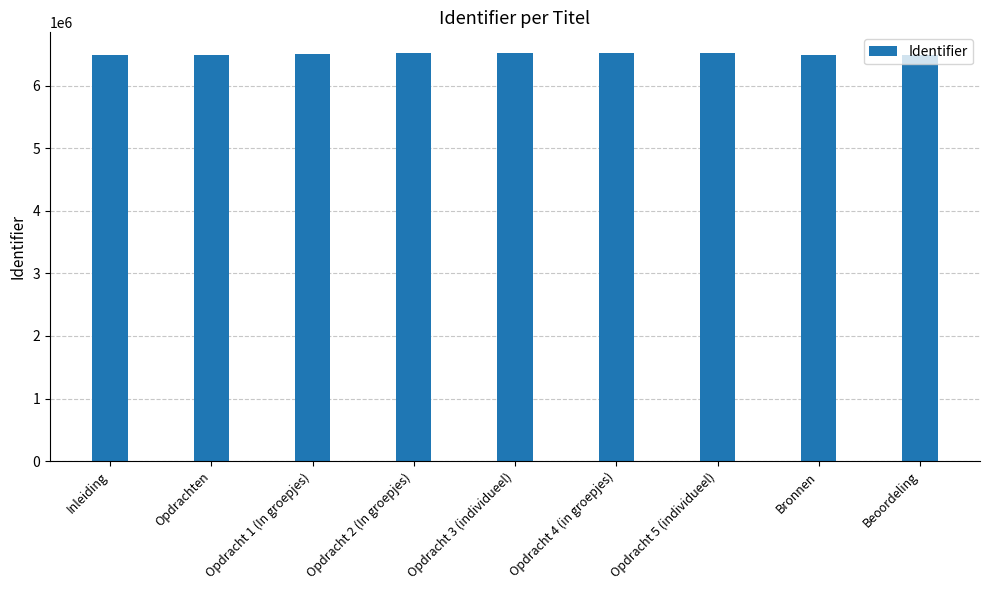

What is the difference between the values at Opdracht 4 (in groepjes) and Opdracht 3 (individueel)?

2953